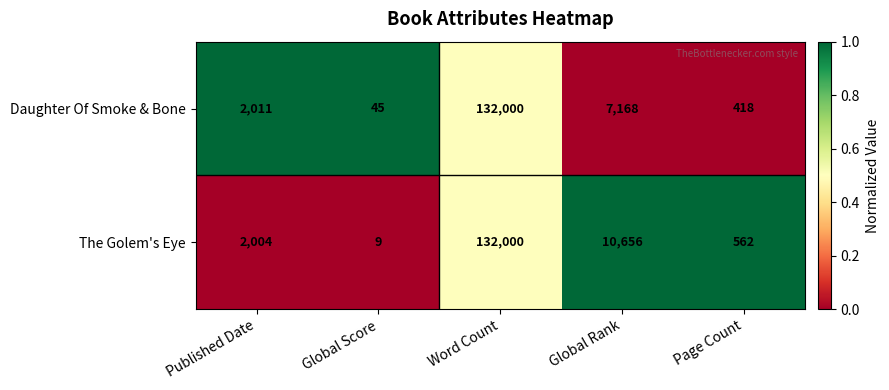

Reading left to right, transcribe all the data shown in this chart.

Daughter Of Smoke & Bone: 2011	45	132000	7168	418
The Golem's Eye: 2004	9	132000	10656	562